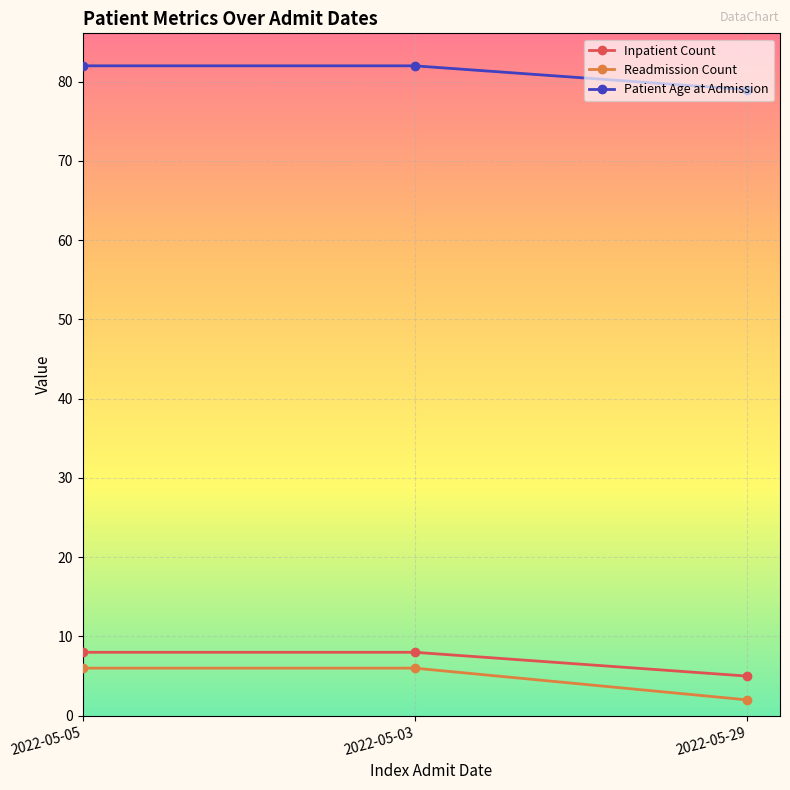

Is the value of Readmission Count at 2022-05-29 greater than the value of Patient Age at Admission at 2022-05-29?

No